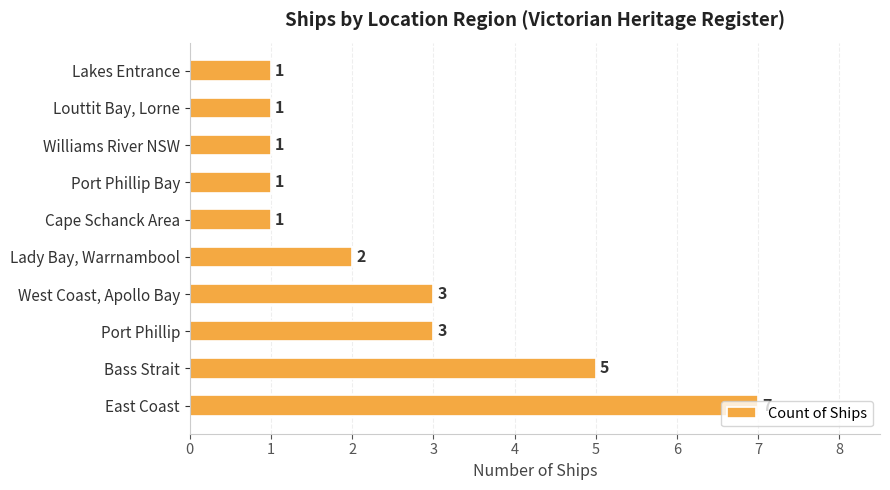

How many values are below 2?

5